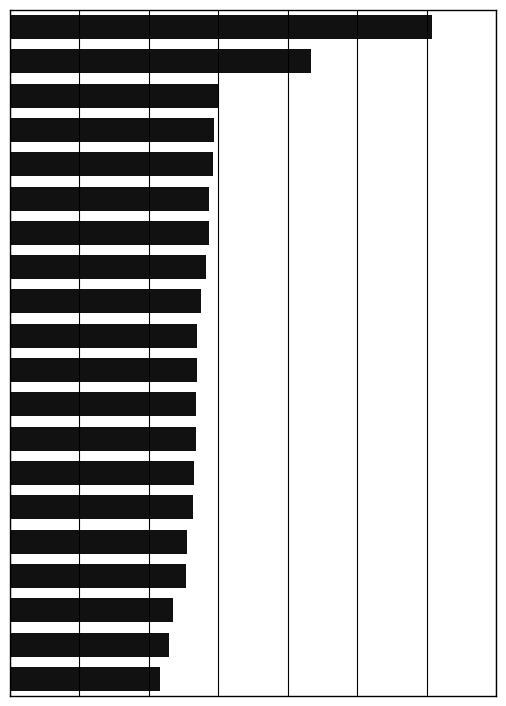

At which label does the data first exceed 13?

5